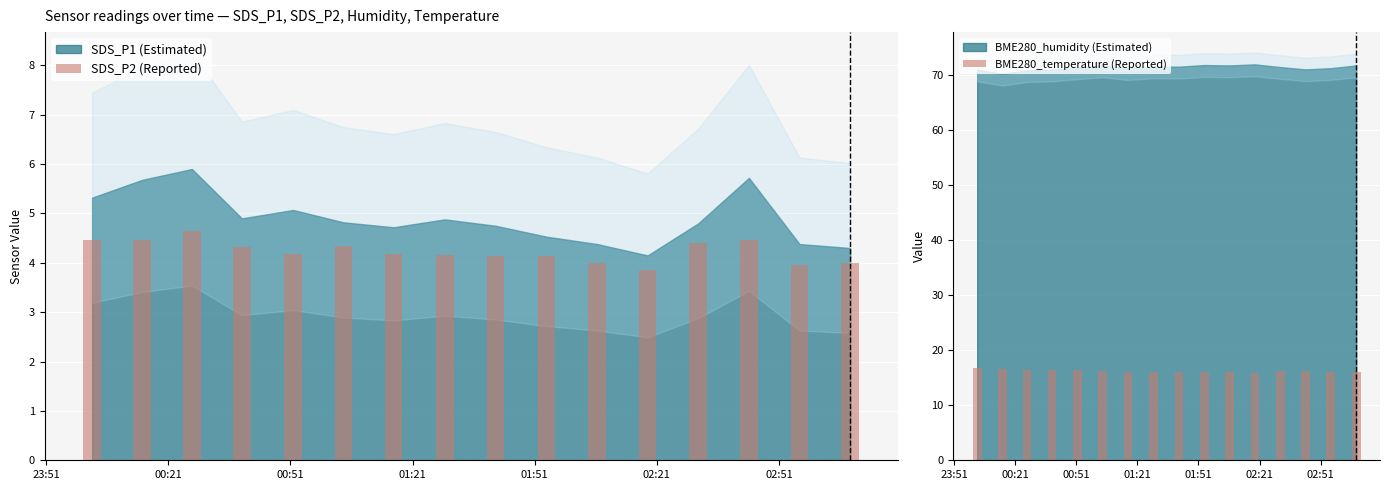

The value of BME280_temperature (Reported) at 02:51 is 16.0. True or false?

True